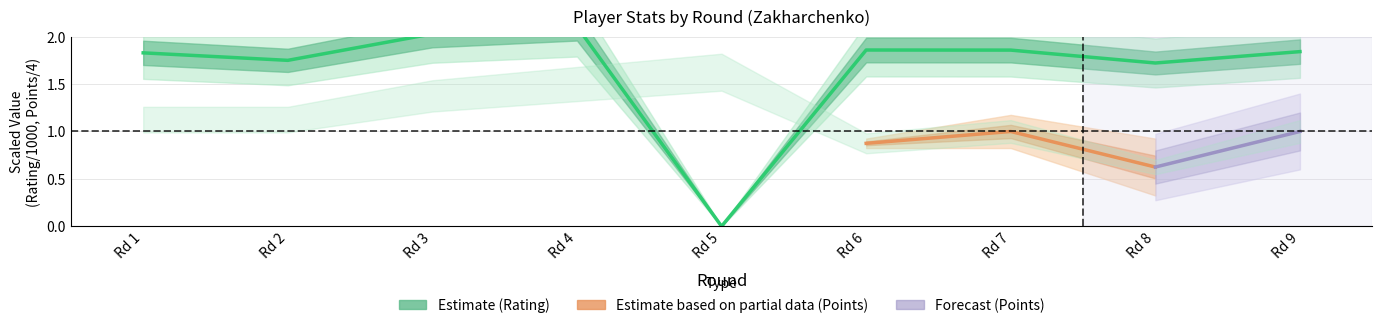

At which label is the value closest to 1?

Rd 8